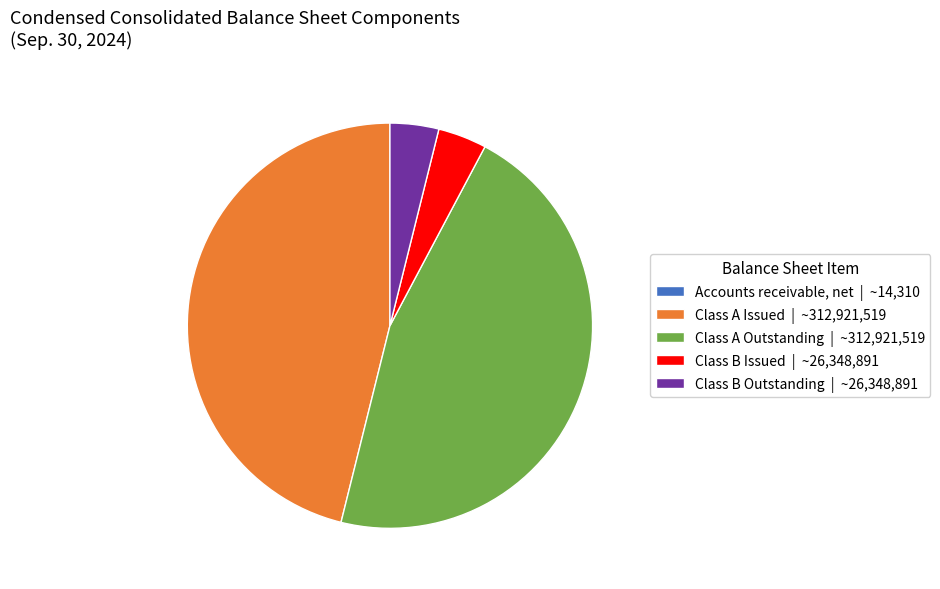

Does Class A Issued | ~312,921,519 represent more than half of the total?

No